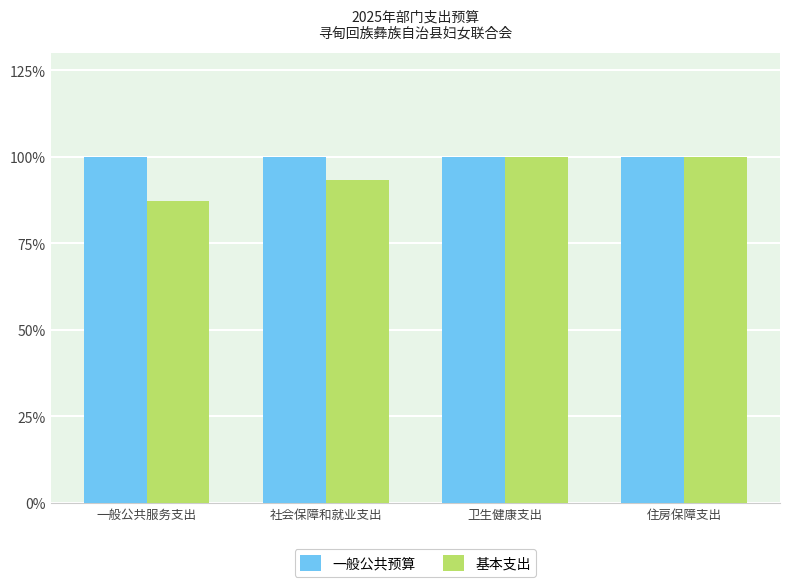

Is the value of 基本支出 at 社会保障和就业支出 greater than the value of 一般公共预算 at 一般公共服务支出?

No